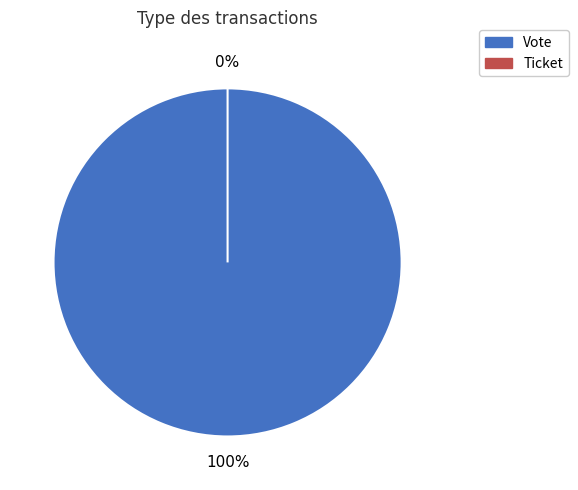

What is the majority slice?

Vote